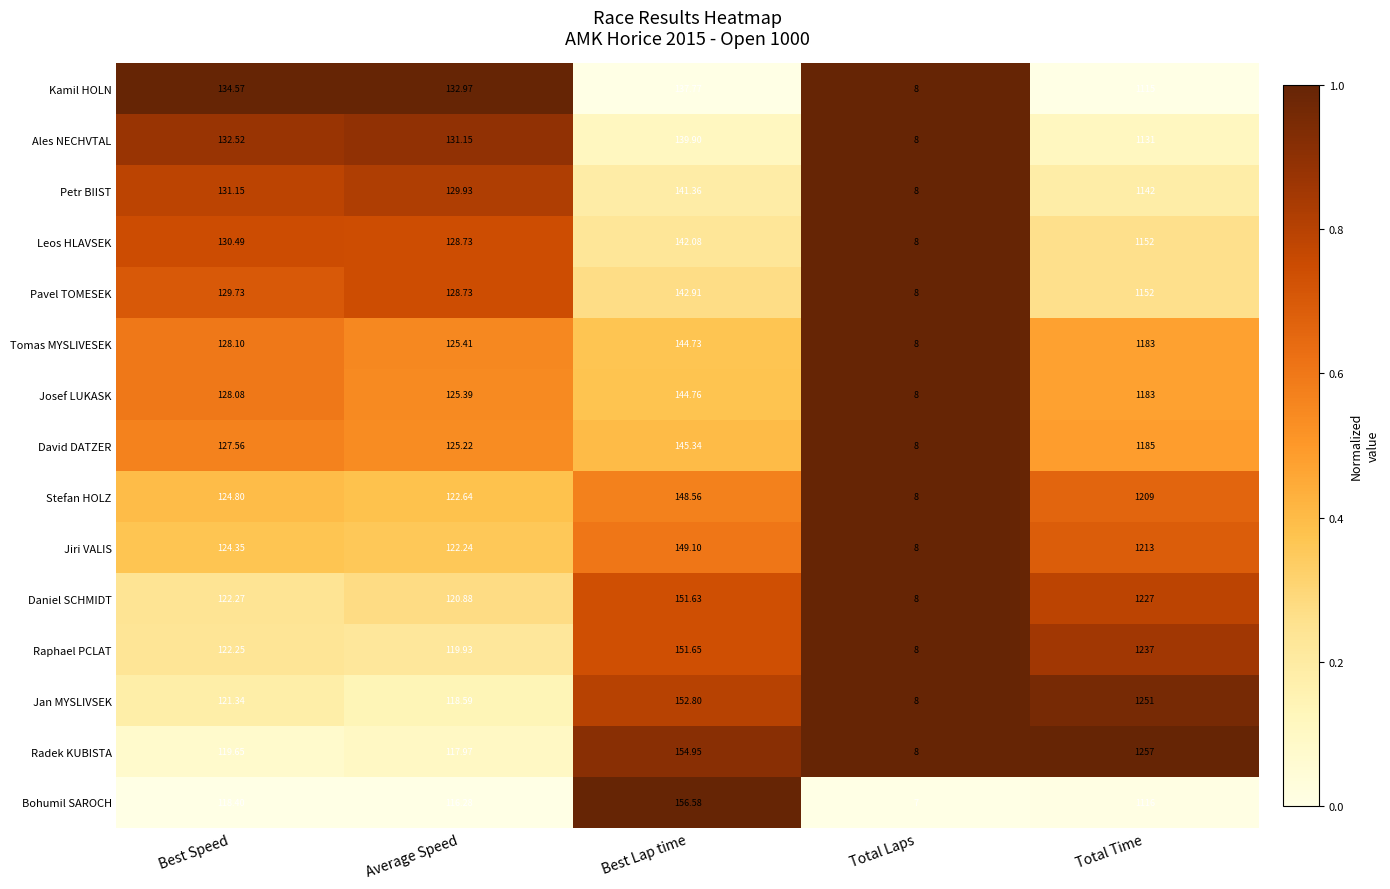

At which label does Jiri VALIS reach its minimum?

Total Laps